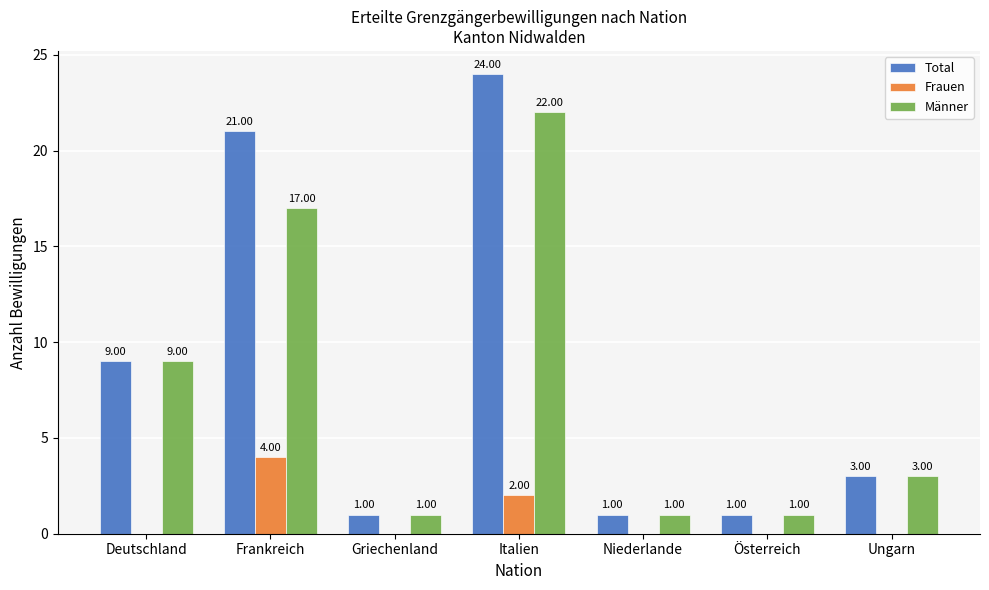

What is the sum of all Frauen values?

6